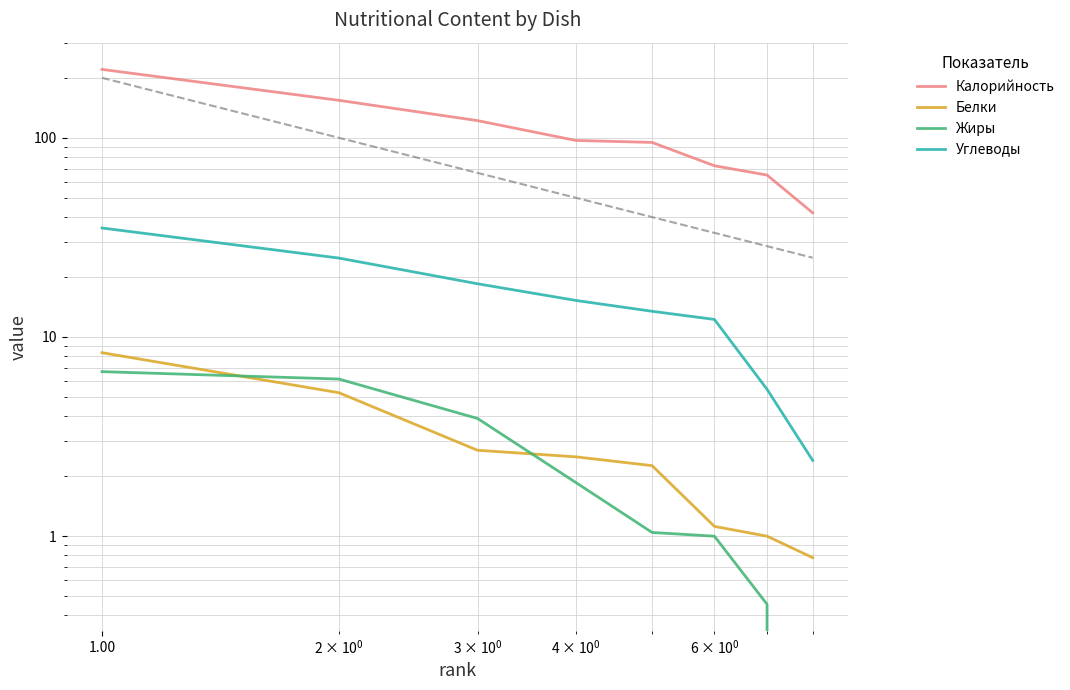

Which series has the largest total across all categories?

Калорийность